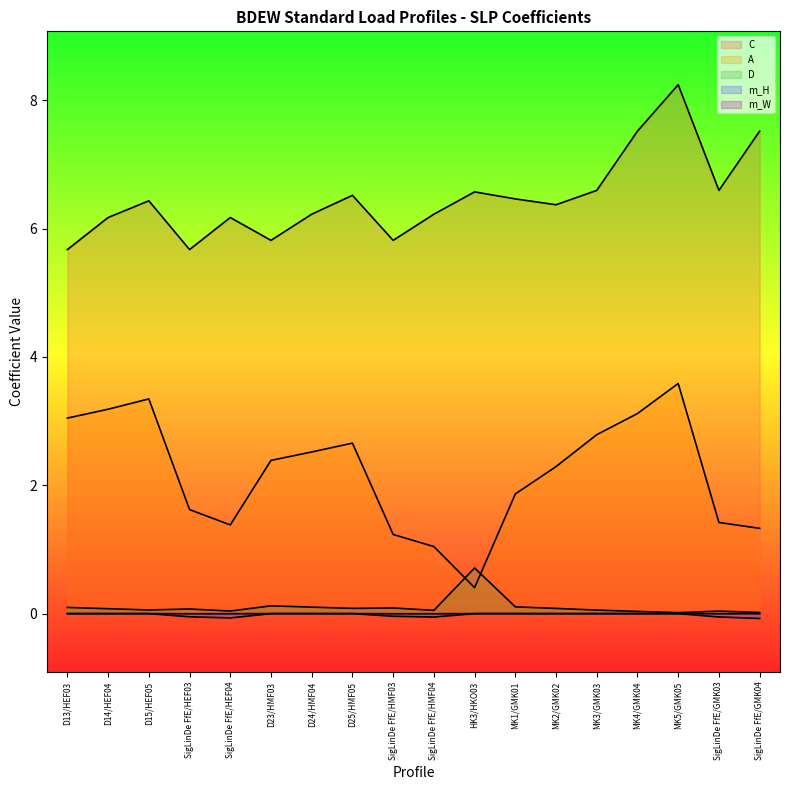

The value of C at HK3/HKO03 is 6.6. True or false?

True